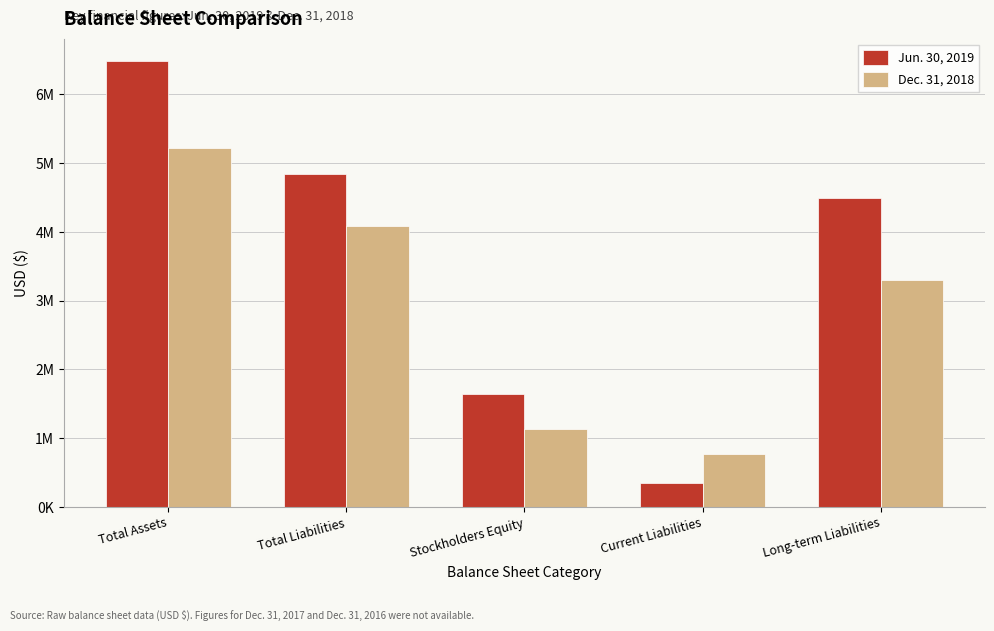

Rank the categories by Jun. 30, 2019 value from lowest to highest.

Current Liabilities, Stockholders Equity, Long-term Liabilities, Total Liabilities, Total Assets